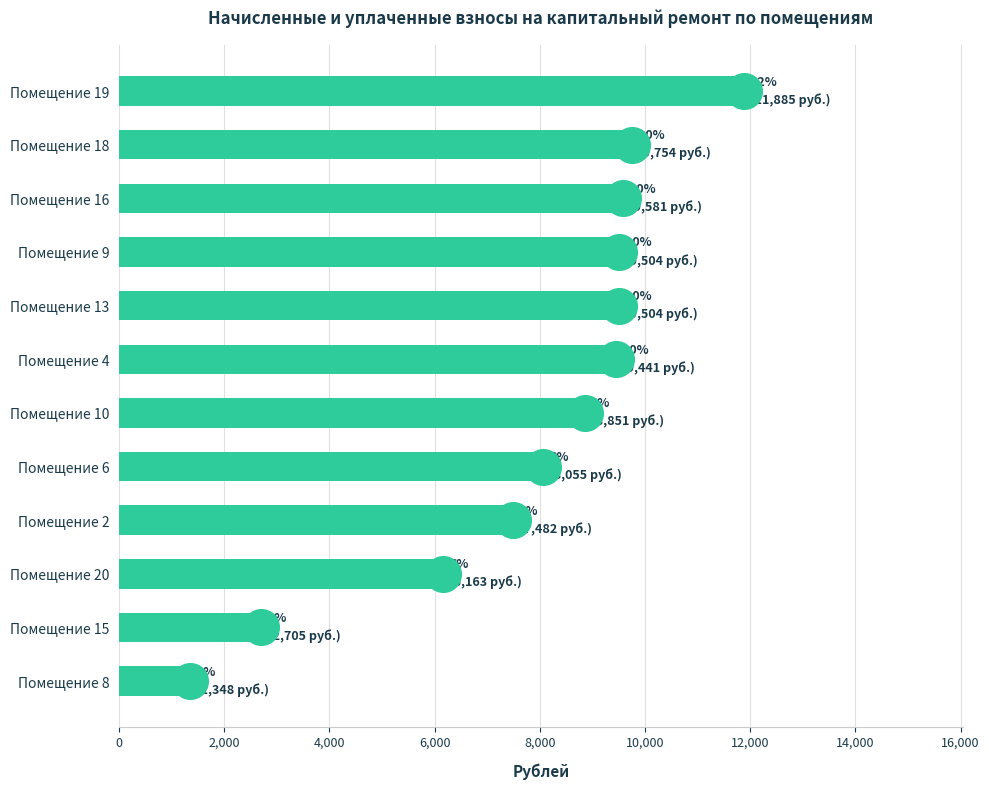

What is the change in value from Помещение 4 to Помещение 2?

-1959.0